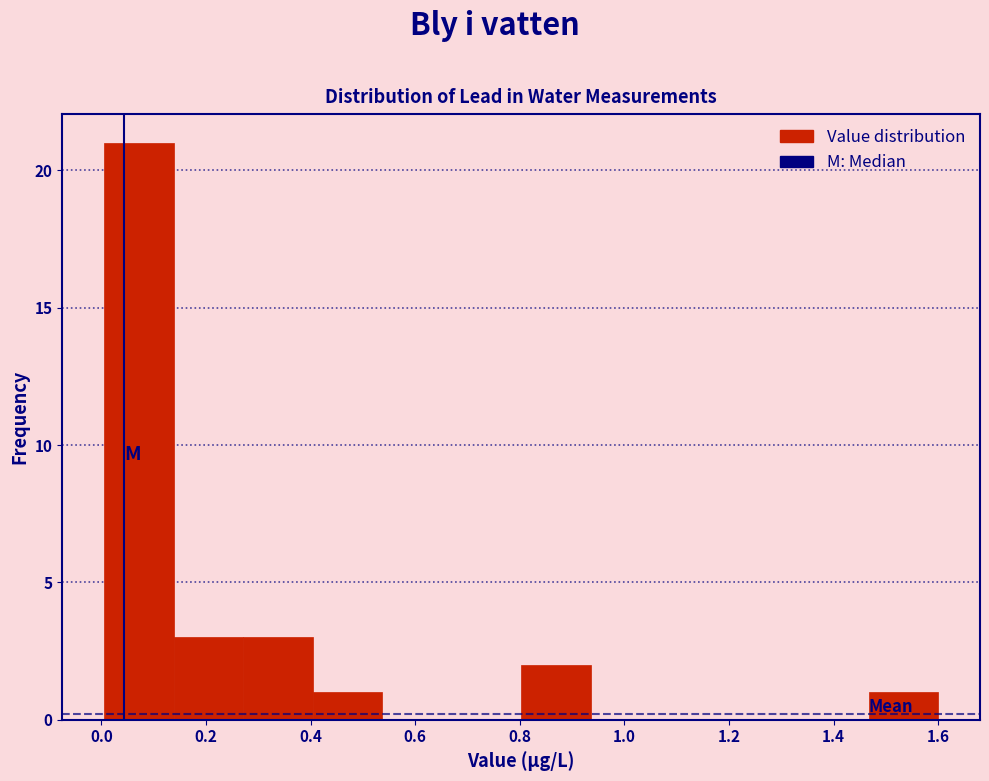

Which range on the x-axis has the tallest bar?

0.00 to 0.14